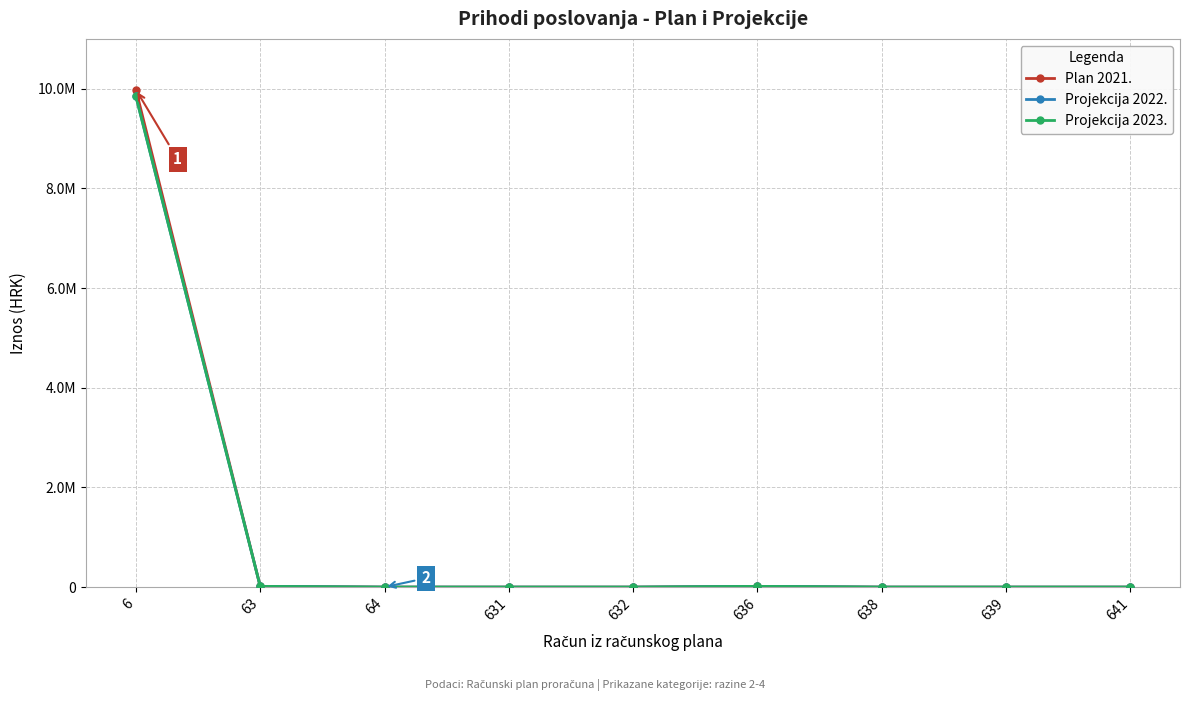

Reading right to left, transcribe all the data shown in this chart.

Plan 2021.: 641=138	639=0	638=0	636=15000	632=0	631=0	64=138	63=15000	6=9980815
Projekcija 2022.: 641=138	639=0	638=0	636=15000	632=0	631=0	64=138	63=15000	6=9845290
Projekcija 2023.: 641=138	639=0	638=0	636=15000	632=0	631=0	64=138	63=15000	6=9845290